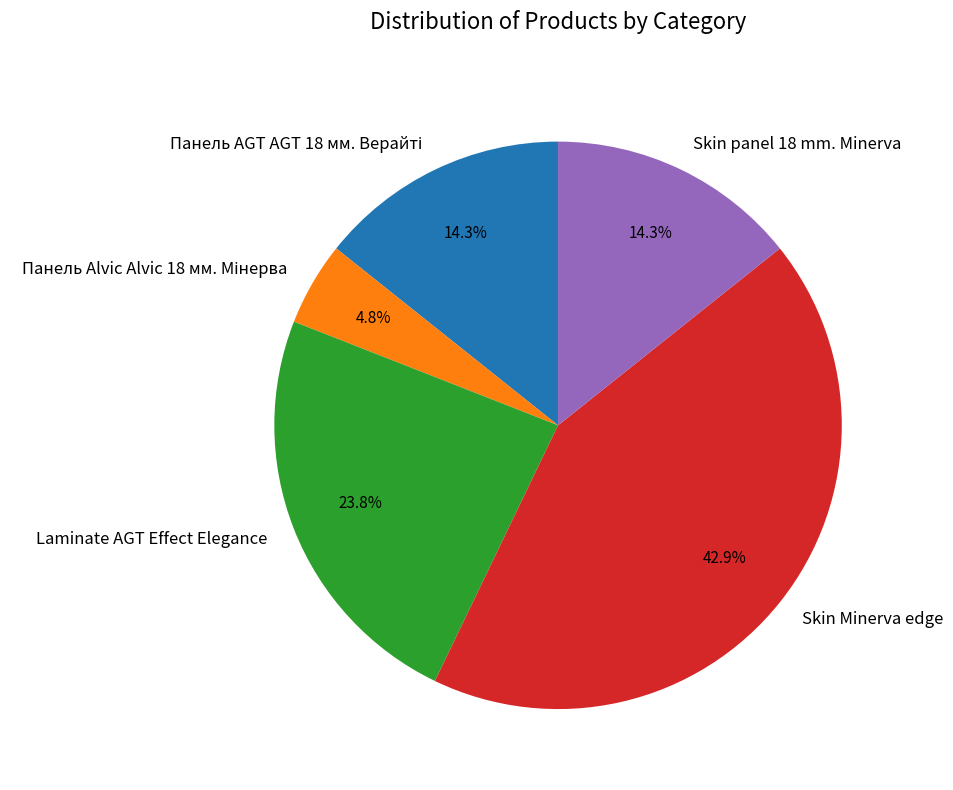

To the nearest percent, what is the average slice percentage?

20%